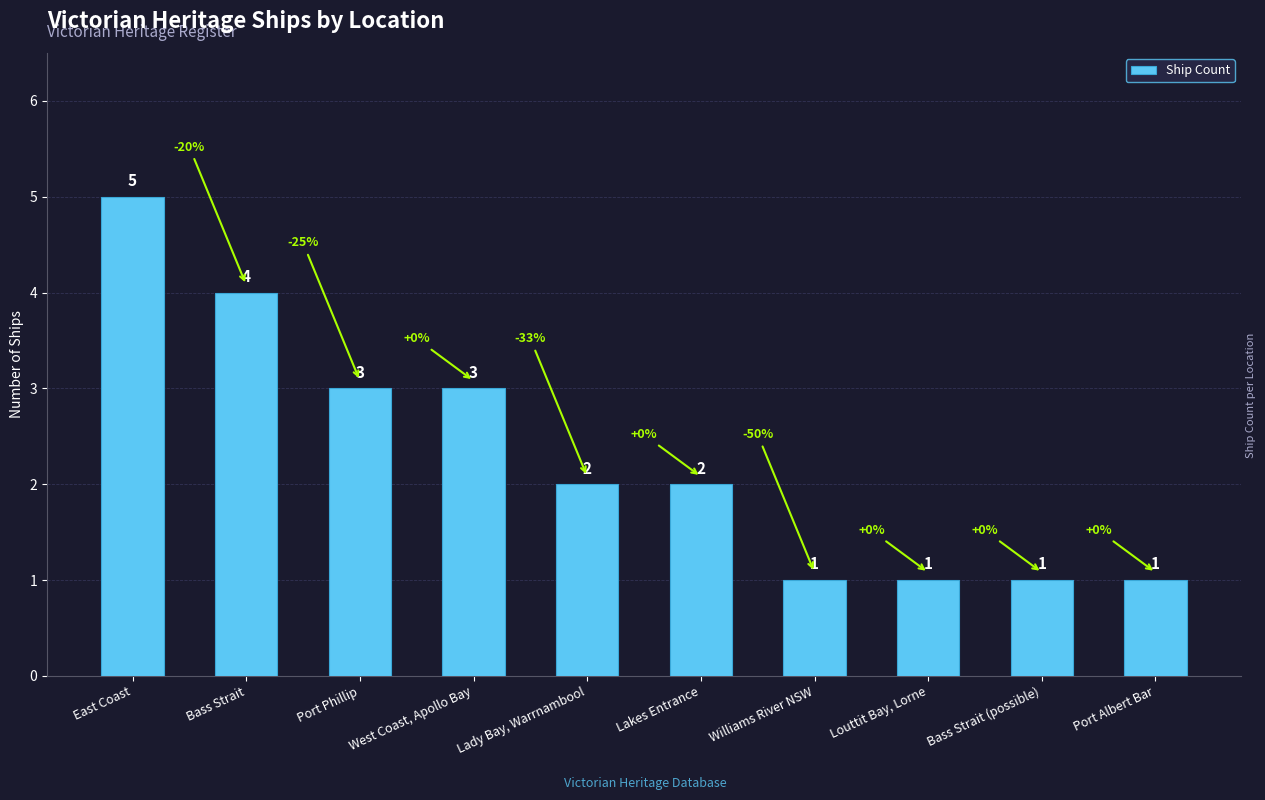

What position from the right is Louttit Bay, Lorne?

3